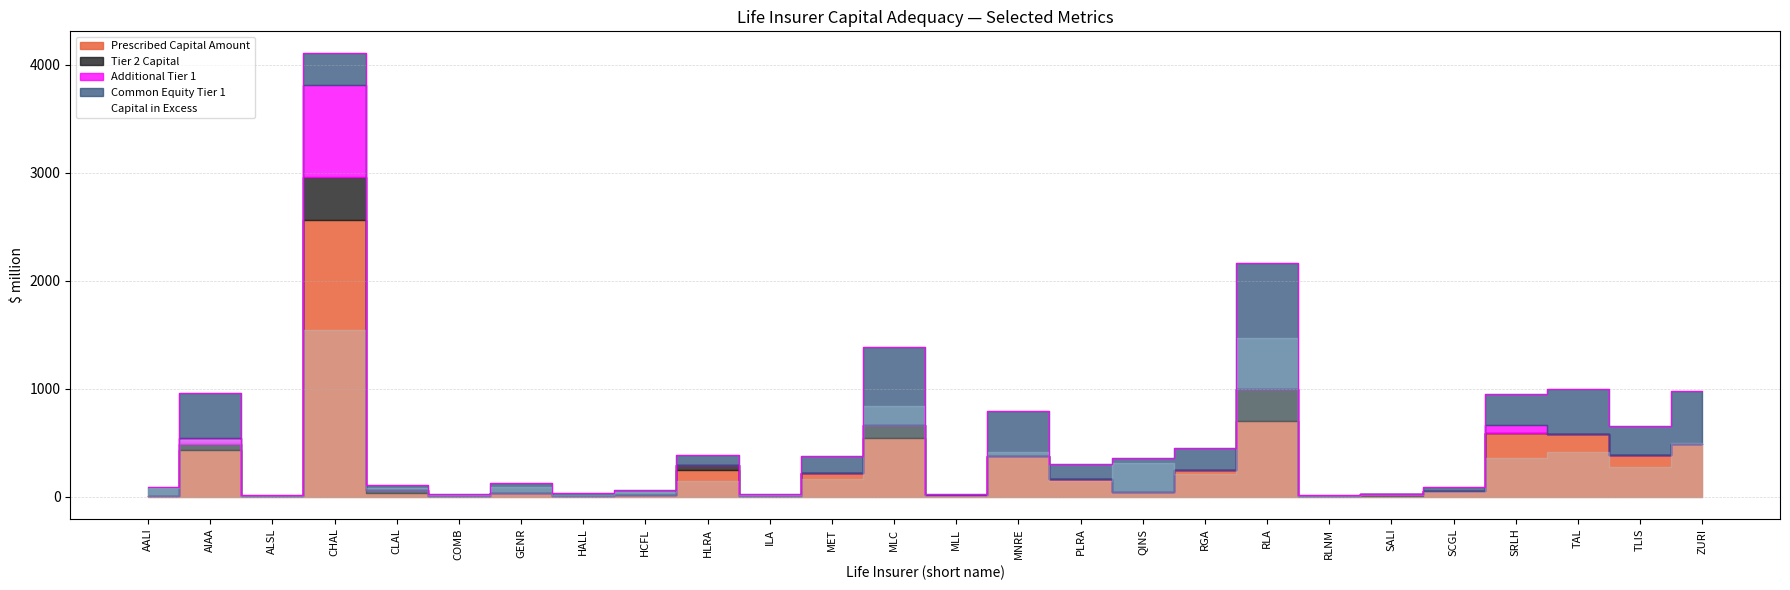

At which category does the chart reach its minimum across all series?

AALI